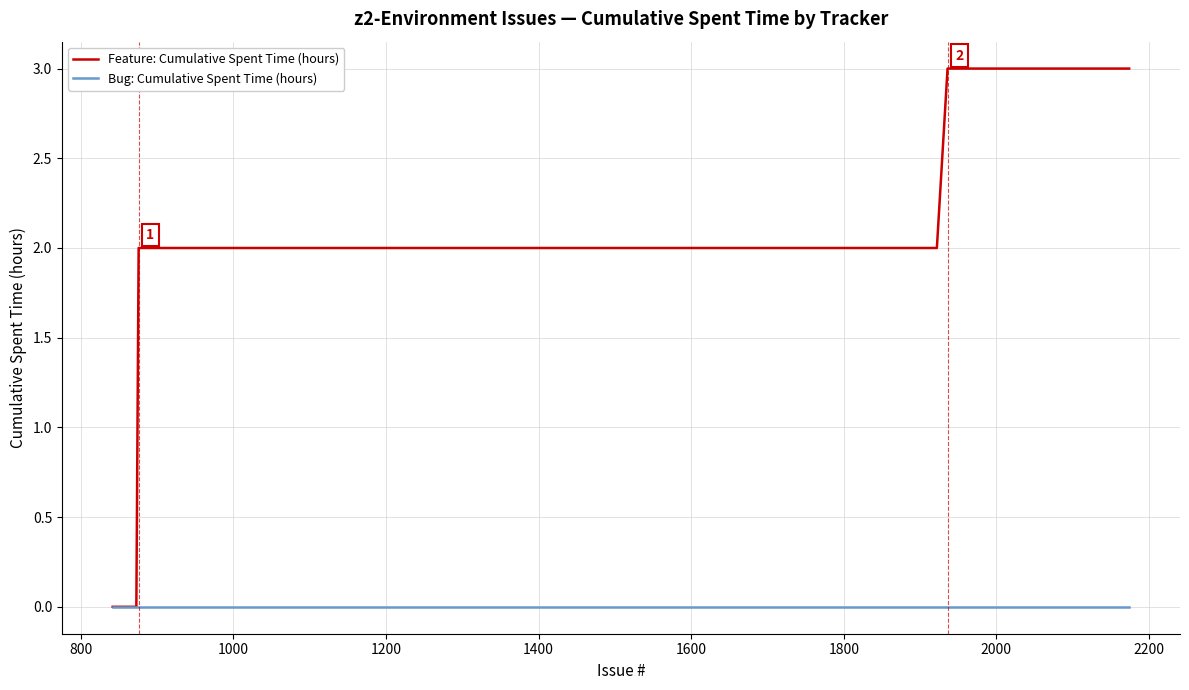

List the series in order of their peak value, lowest first.

Bug: Cumulative Spent Time (hours), Feature: Cumulative Spent Time (hours)